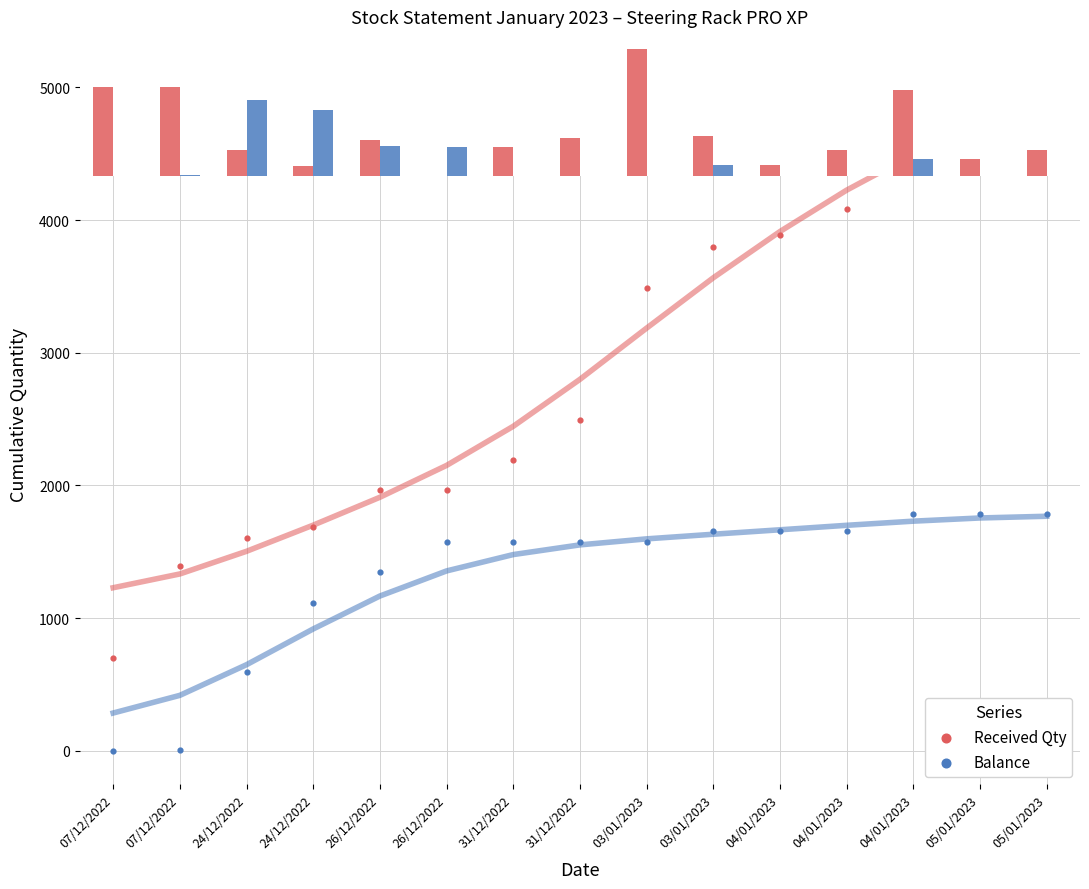

Which series has the largest Y range (max minus min)?

Received Qty